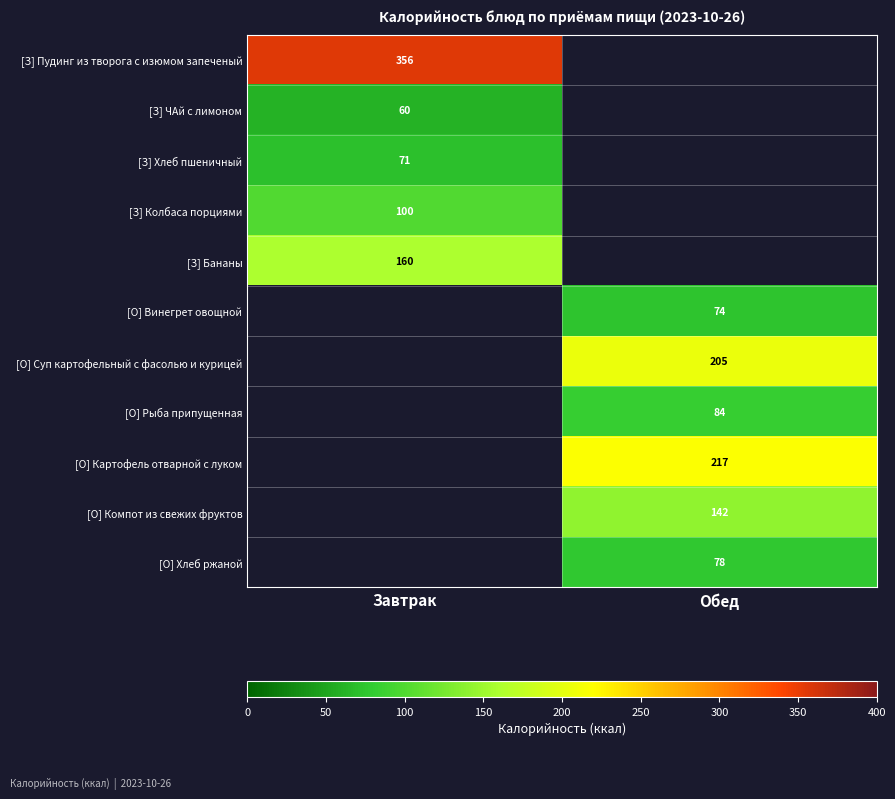

The [О] Суп картофельный с фасолью и курицей series shows 100 at Обед. True or false?

False